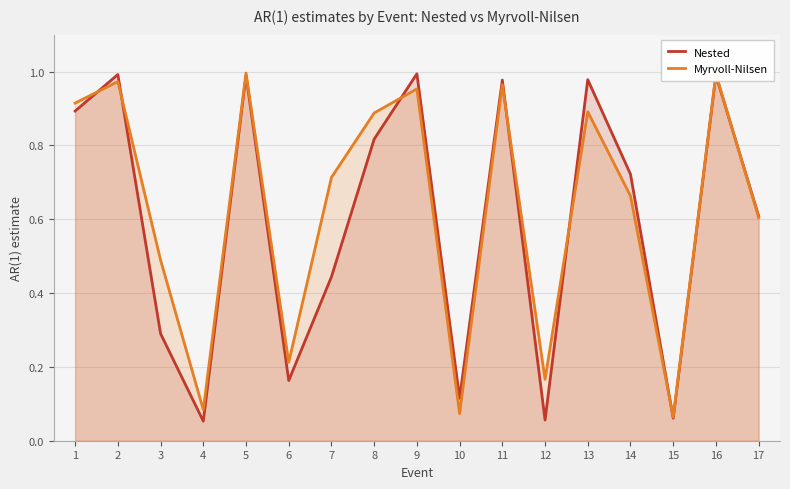

Which category has the highest value across all series?

5